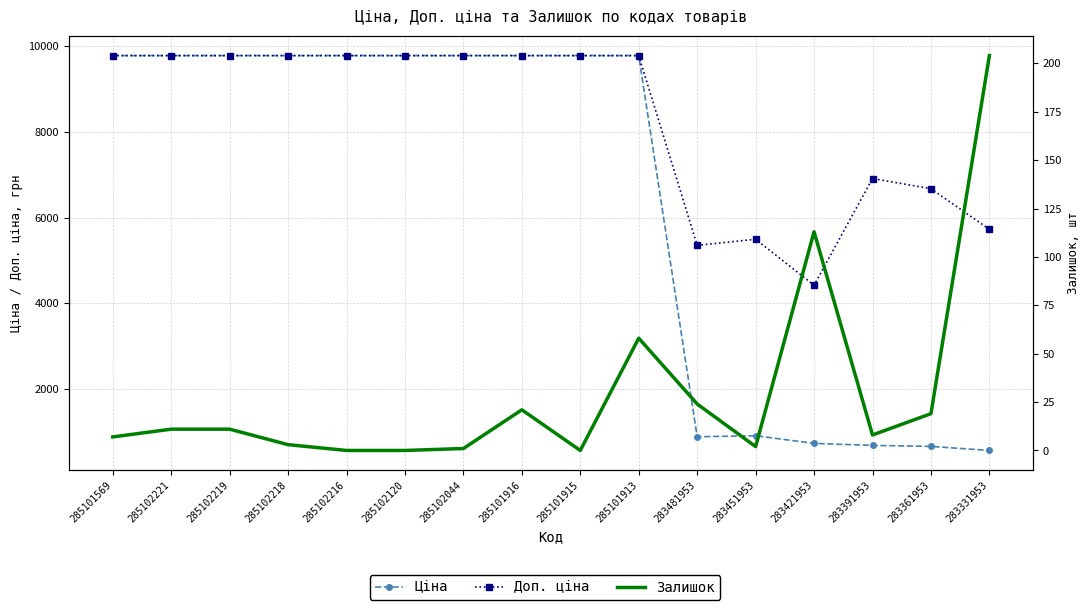

Does the chart have visible grid lines?

Yes